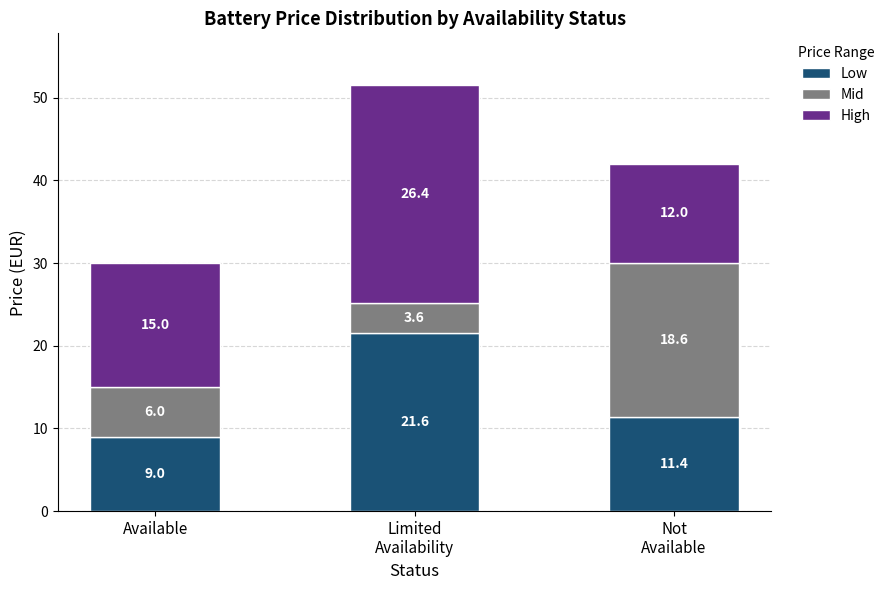

What value does the Low series have at Available?

9.0